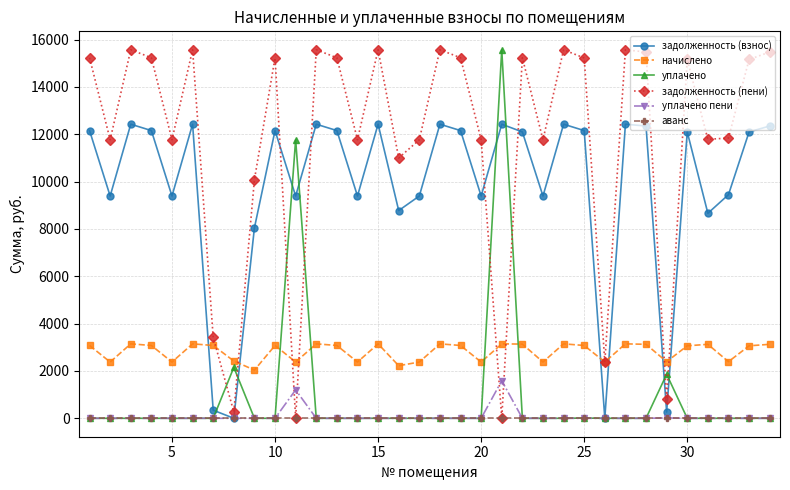

How many data points does each series have?

34